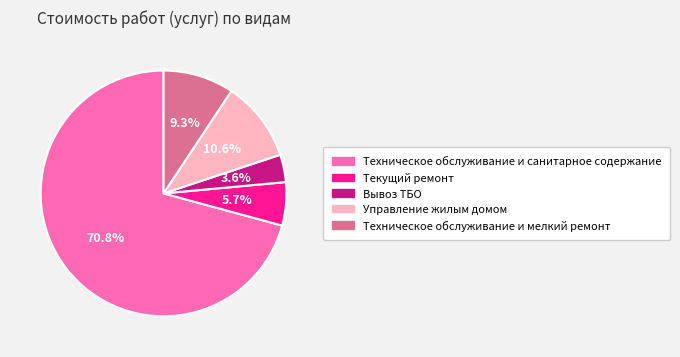

Which category has the smallest portion of the pie?

Вывоз ТБО